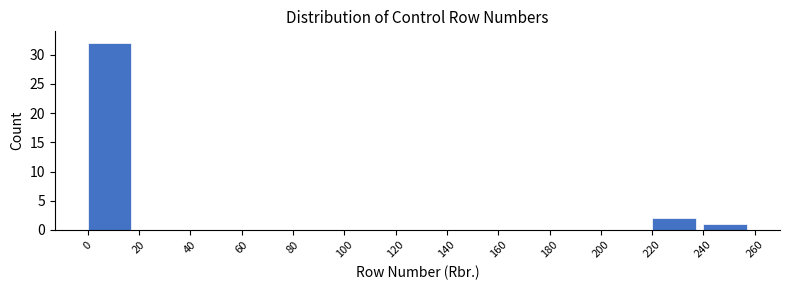

How tall is the bar that spans 240 to 260 on the x-axis? The values are not printed on the chart, so give them approximately, as read against the axis.

1